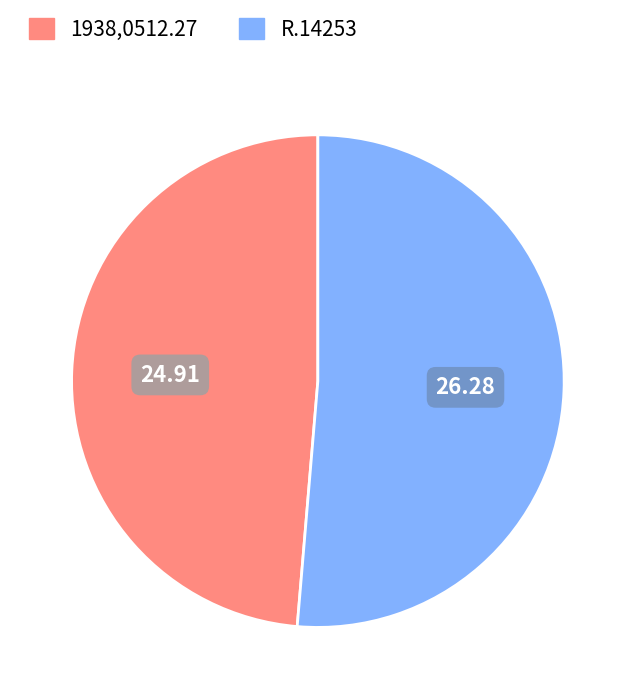

Is it true that R.14253 is 51% of the pie?

True